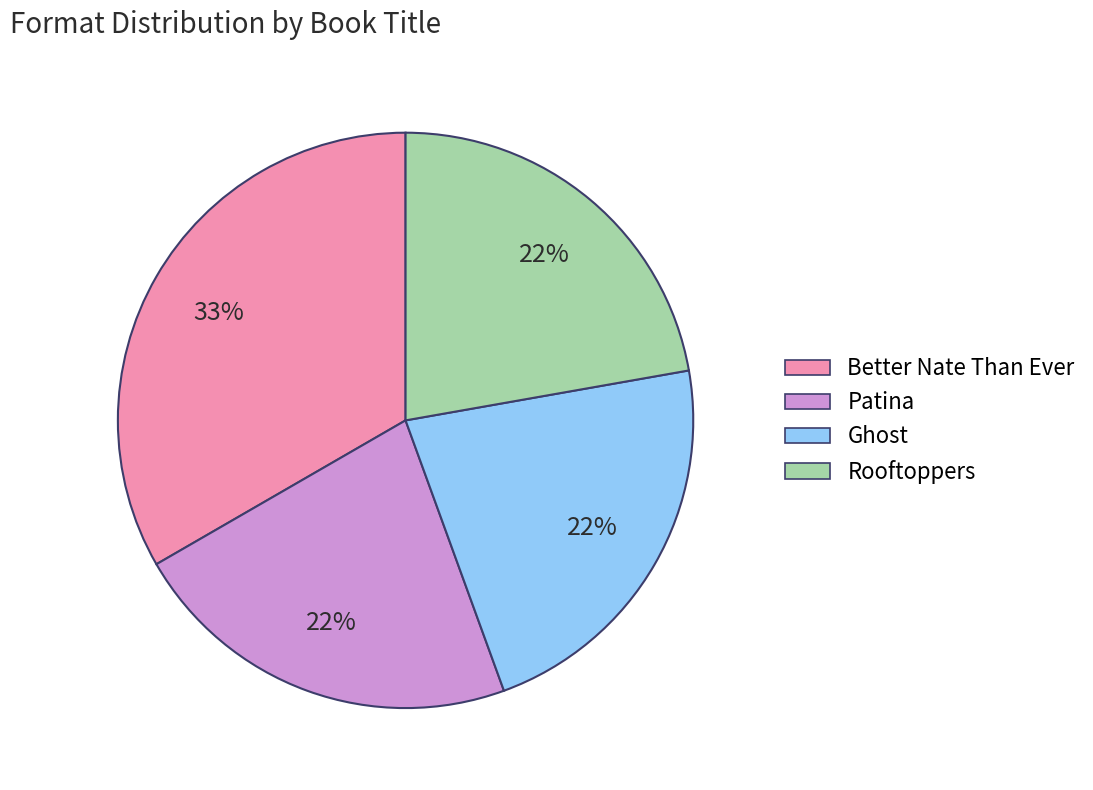

Do Patina and Better Nate Than Ever together represent more than half of the pie?

Yes